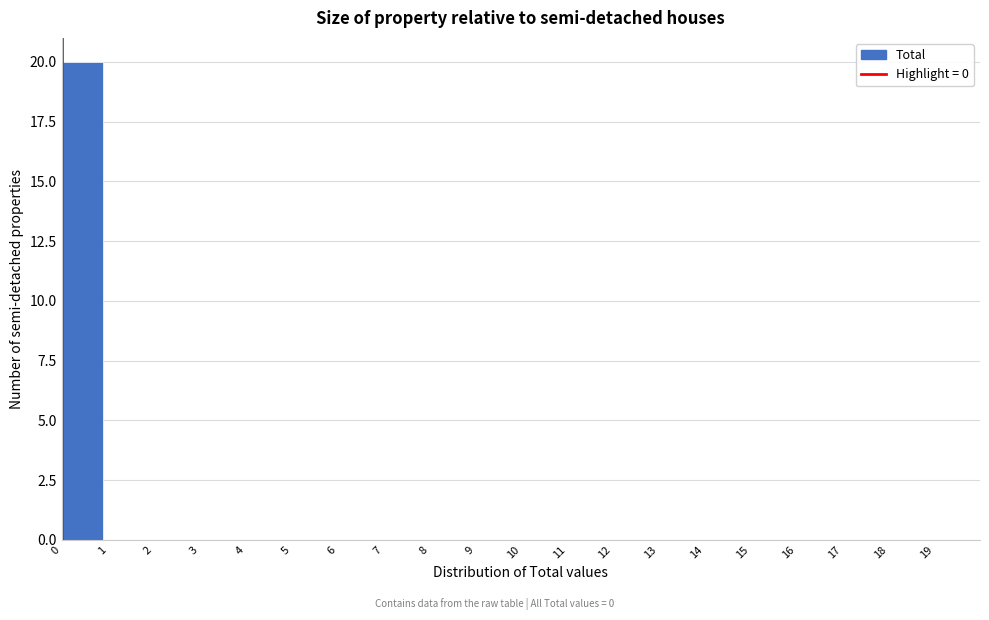

Reading left to right, transcribe this chart: for each bar, give the range it covers on the x-axis and its height. The values are not printed on the chart, so give them approximately, as read against the axis.

0 to 1: 20
1 to 2: 0
2 to 3: 0
3 to 4: 0
4 to 5: 0
5 to 6: 0
6 to 7: 0
7 to 8: 0
8 to 9: 0
9 to 10: 0
10 to 11: 0
11 to 12: 0
12 to 13: 0
13 to 14: 0
14 to 15: 0
15 to 16: 0
16 to 17: 0
17 to 18: 0
18 to 19: 0
19 to 20: 0